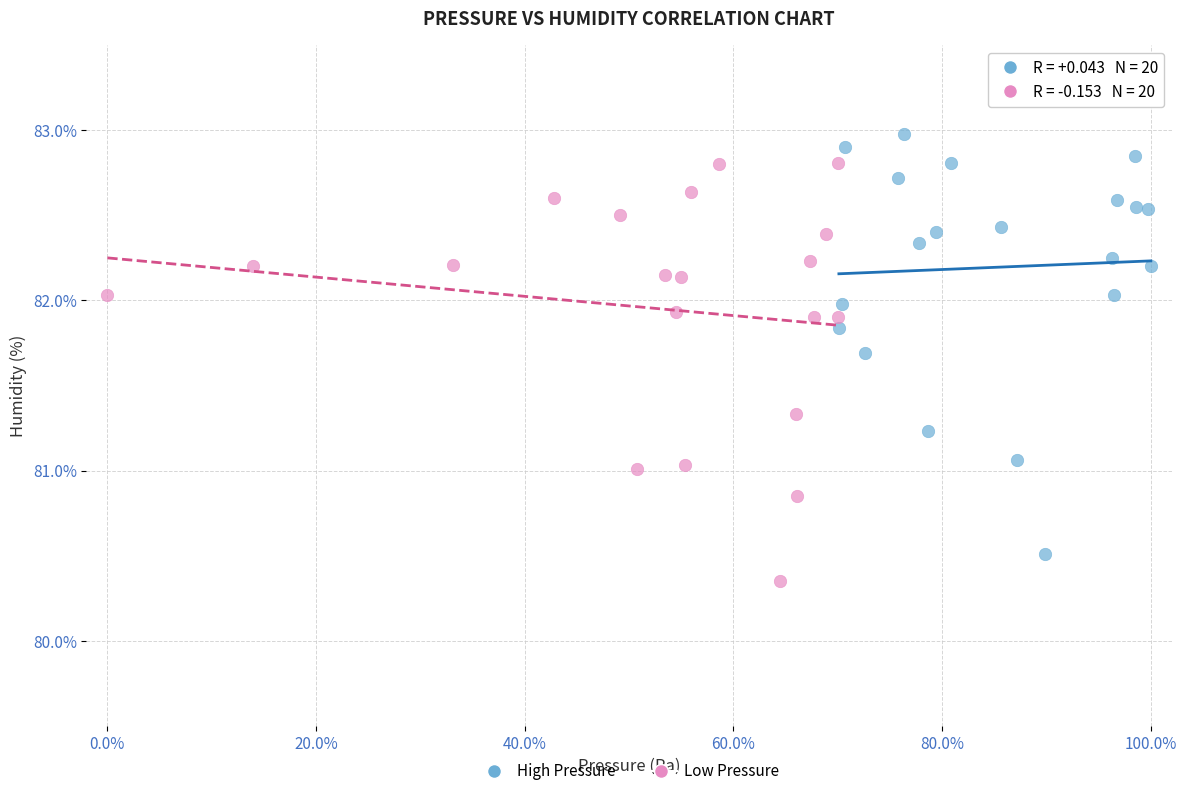

Which series reaches the maximum Y coordinate?

High Pressure